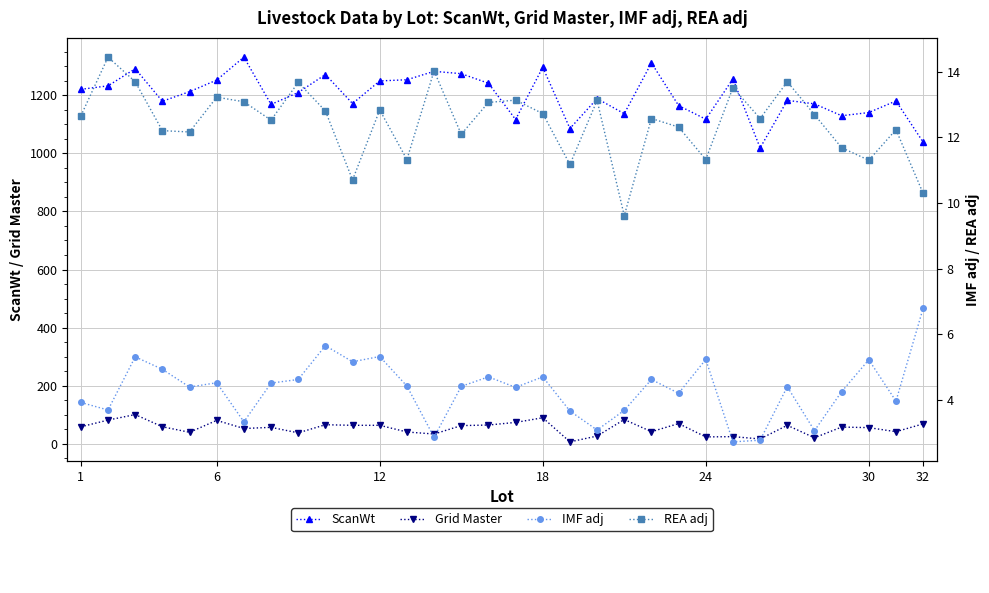

Which series has the largest range (max minus min)?

ScanWt